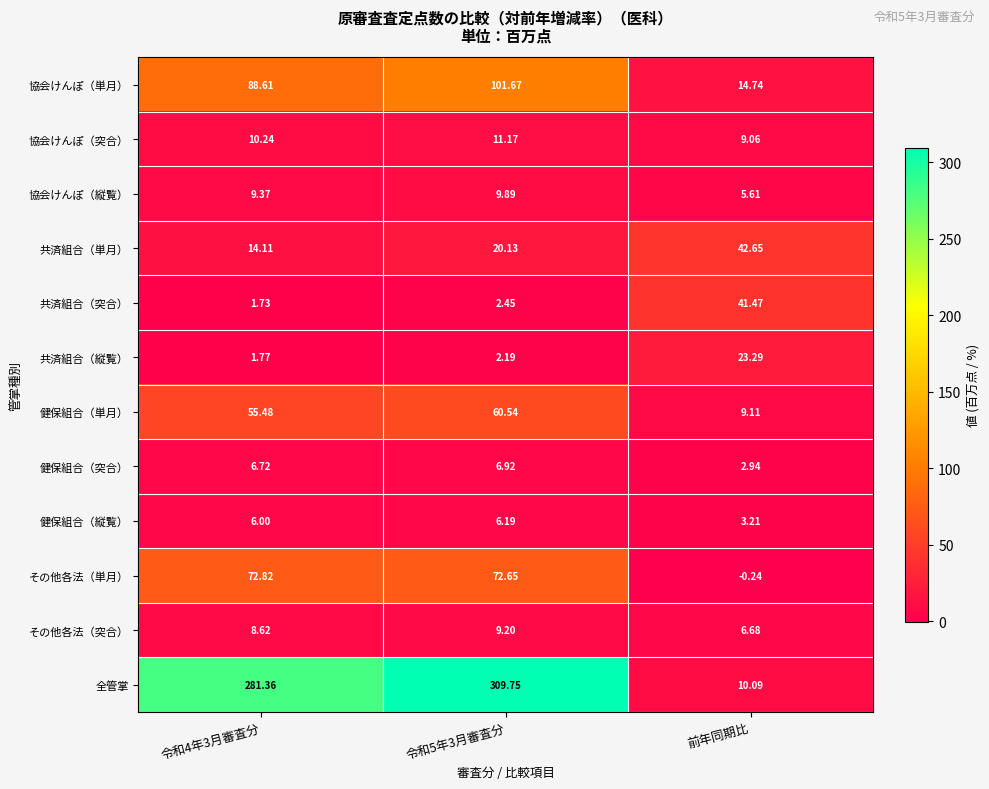

Which series has the largest total across all categories?

全管掌